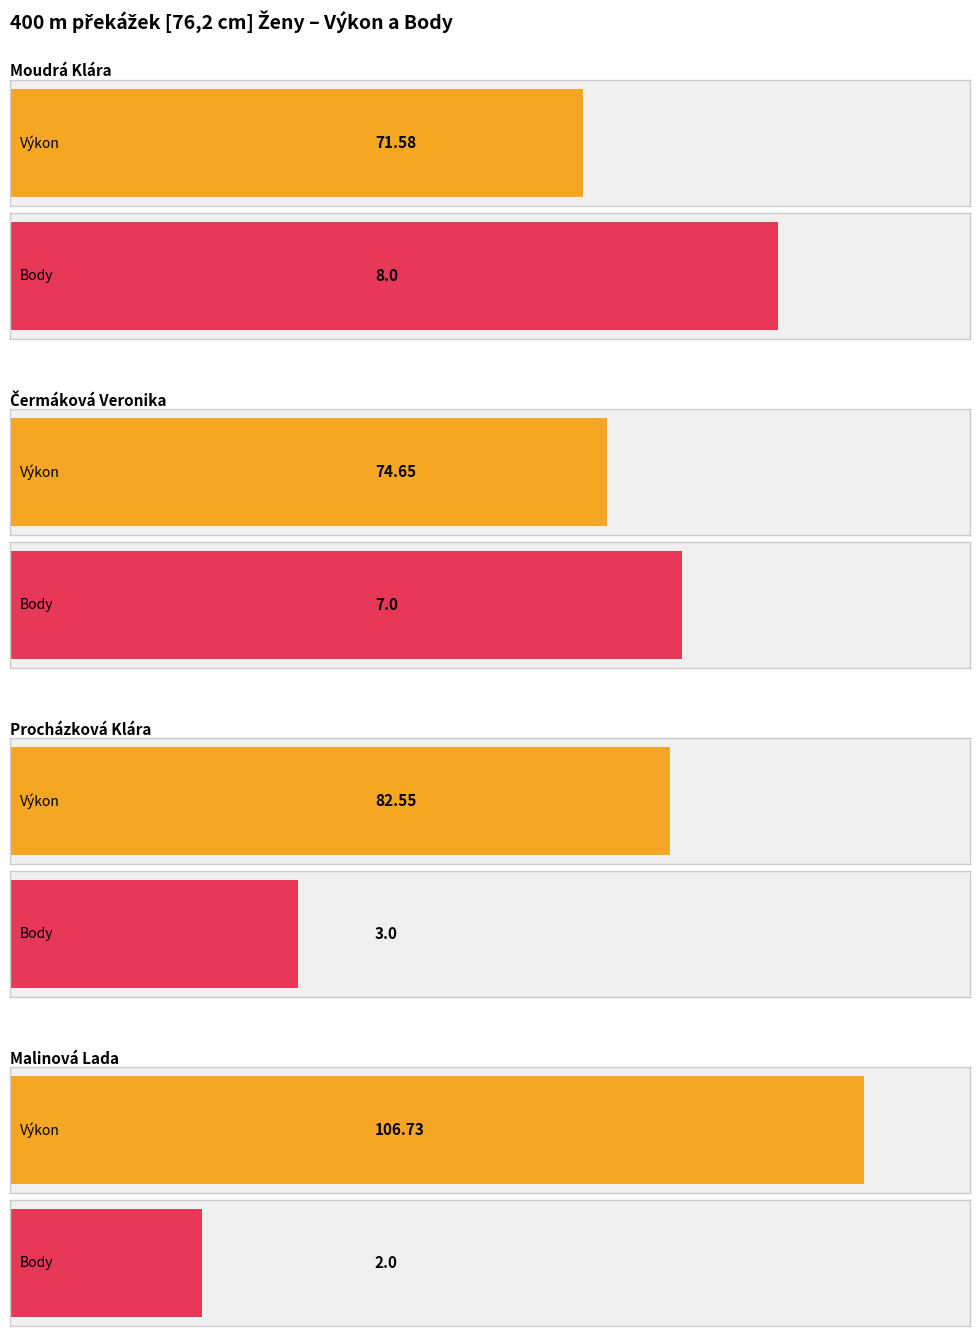

Reading left to right, extract all data points from this chart.

Výkon: 71.6	74.7	82.5	106.7
Body: 8.0	7.0	3.0	2.0